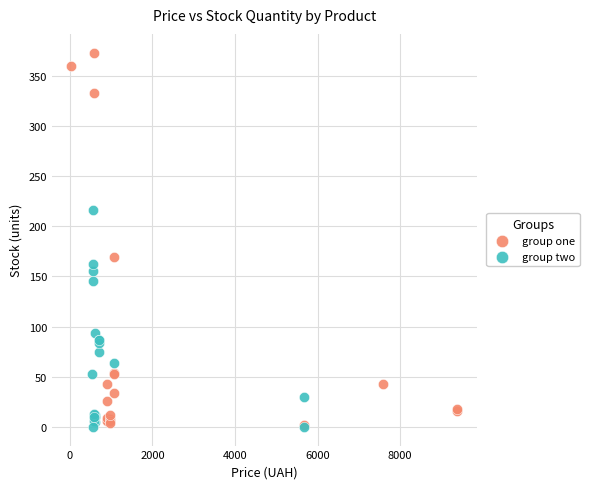

Which series reaches the maximum Y coordinate?

group one